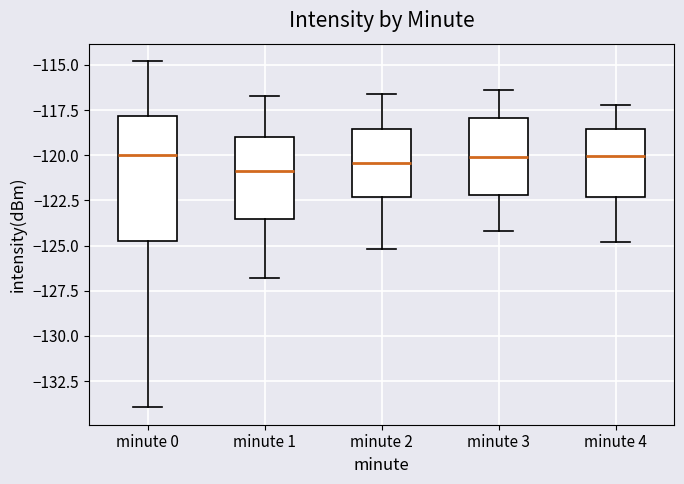

Where does the lower whisker of the box for minute 1 end on the y-axis? The values are not printed on the chart, so give them approximately, as read against the axis.

-127.0